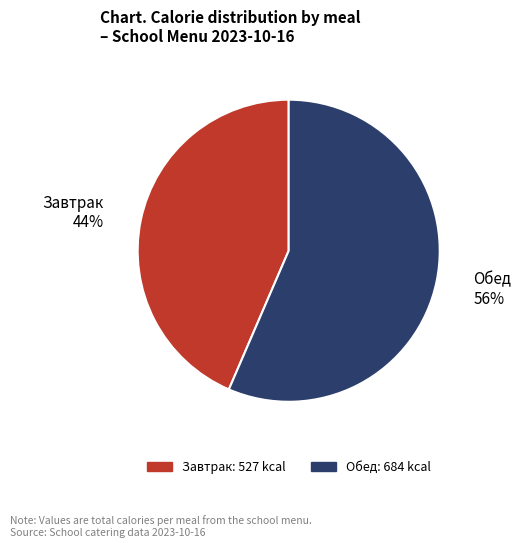

Which has a higher value, Завтрак or Обед?

Обед